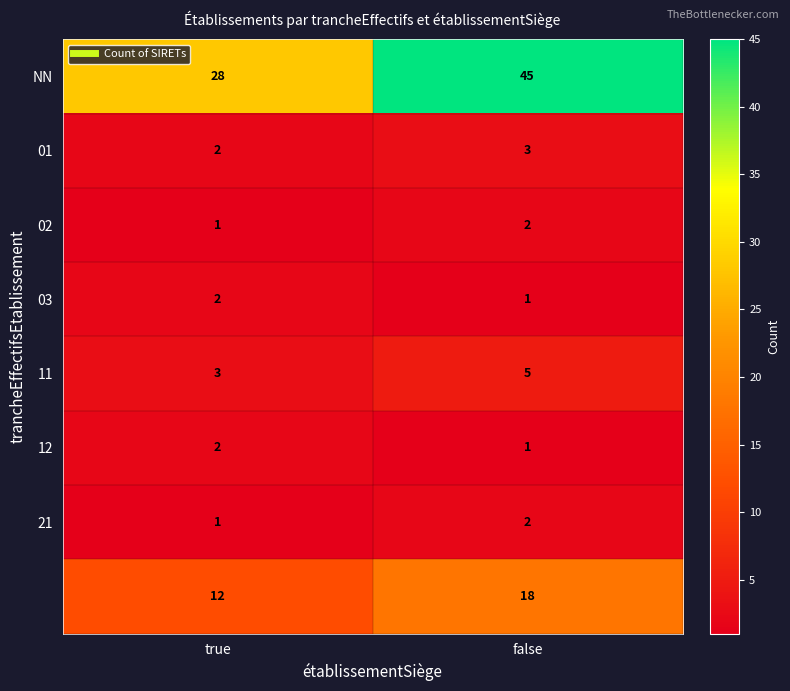

Which label corresponds to the largest value in the chart?

false